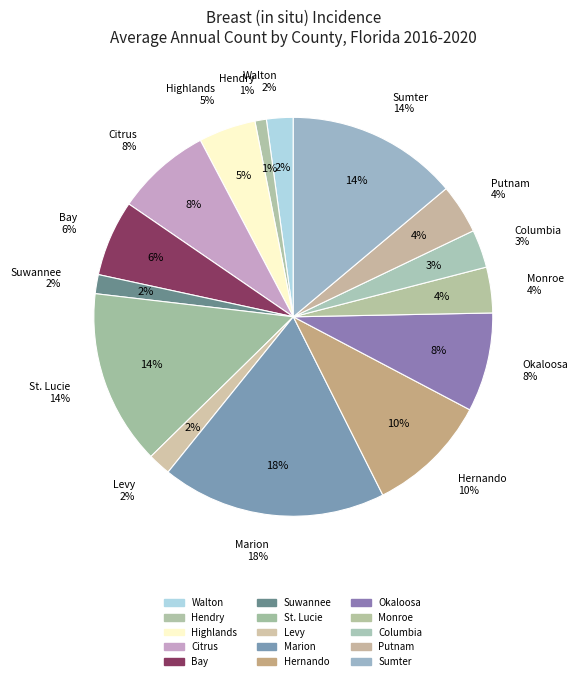

Count the number of slices in the pie.

15